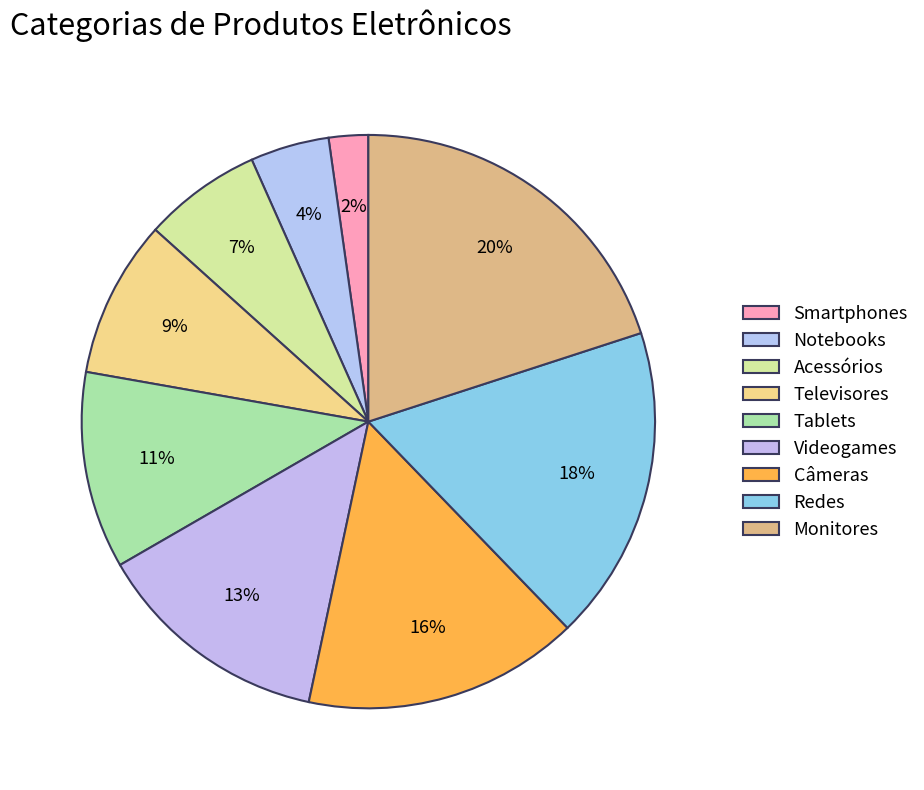

How many slices are in this pie chart?

9